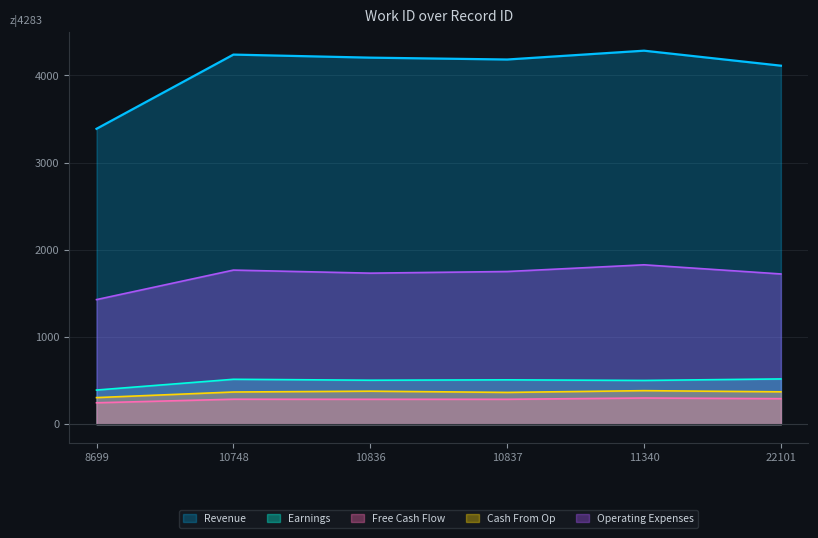

What is the difference between the highest and lowest values at 11340?

3984.1